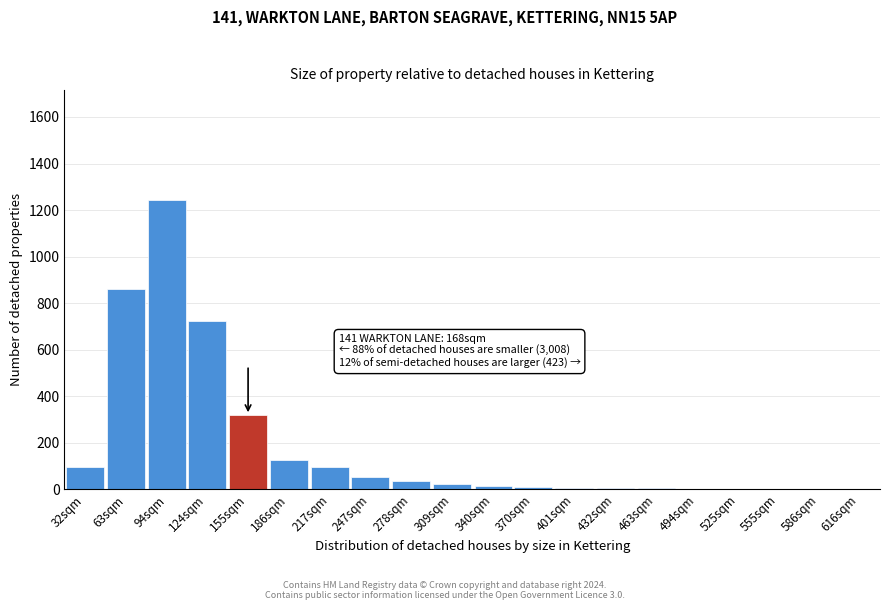

Is it true that the value at 94sqm is 1707?

False